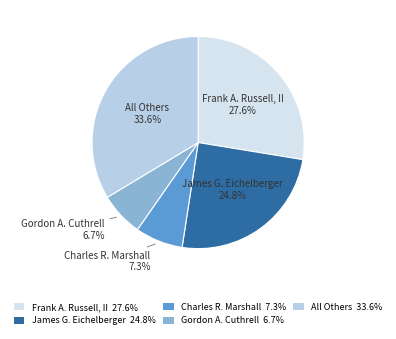

Between Gordon A. Cuthrell and Charles R. Marshall, which is larger?

Charles R. Marshall